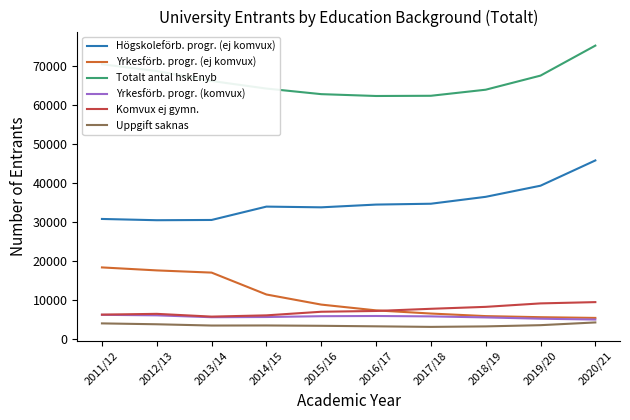

What is the minimum value for Högskoleförb. progr. (ej komvux)?

30402